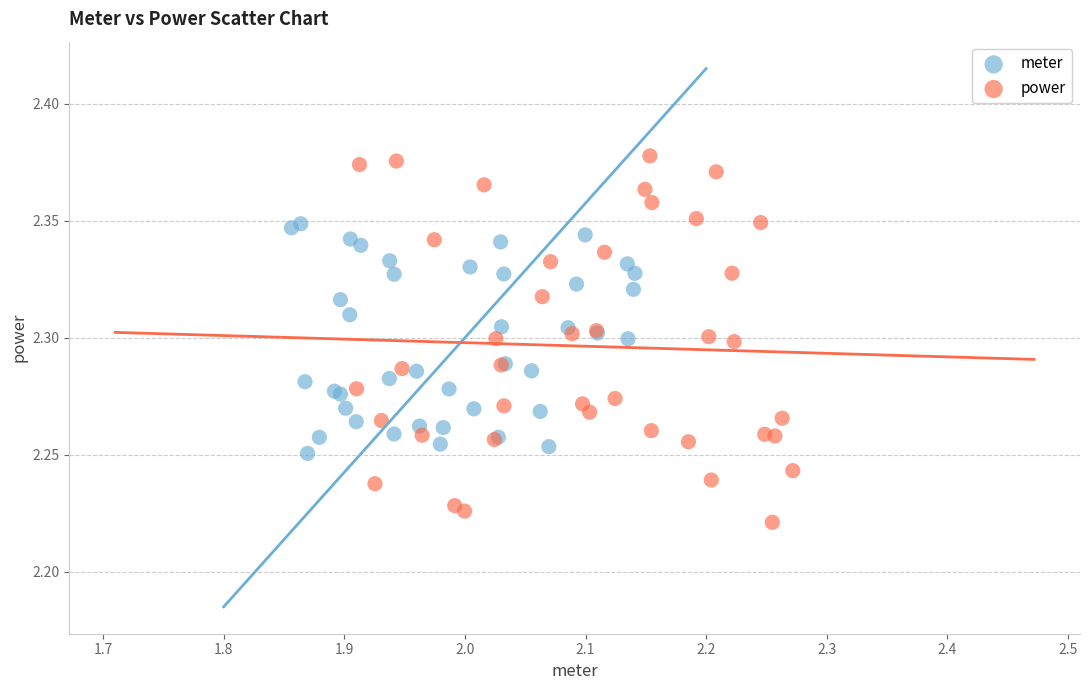

Which series has the largest Y range (max minus min)?

power